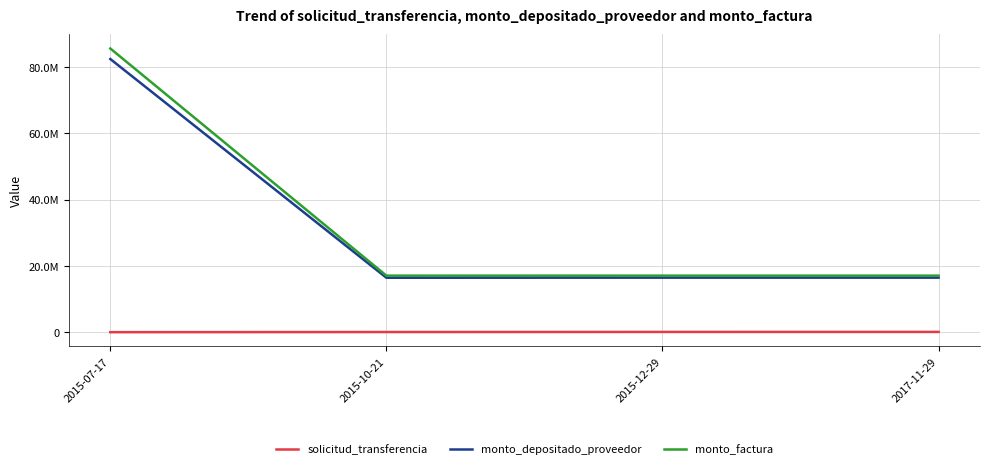

What are all the series names shown in the legend?

solicitud_transferencia, monto_depositado_proveedor, monto_factura